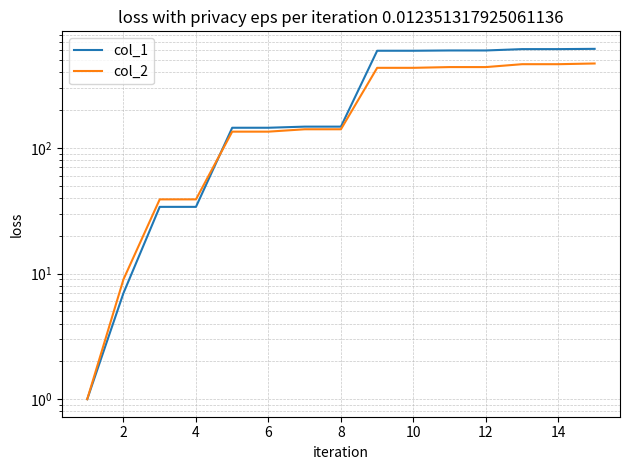

List the series in order of their peak value, highest first.

col_1, col_2